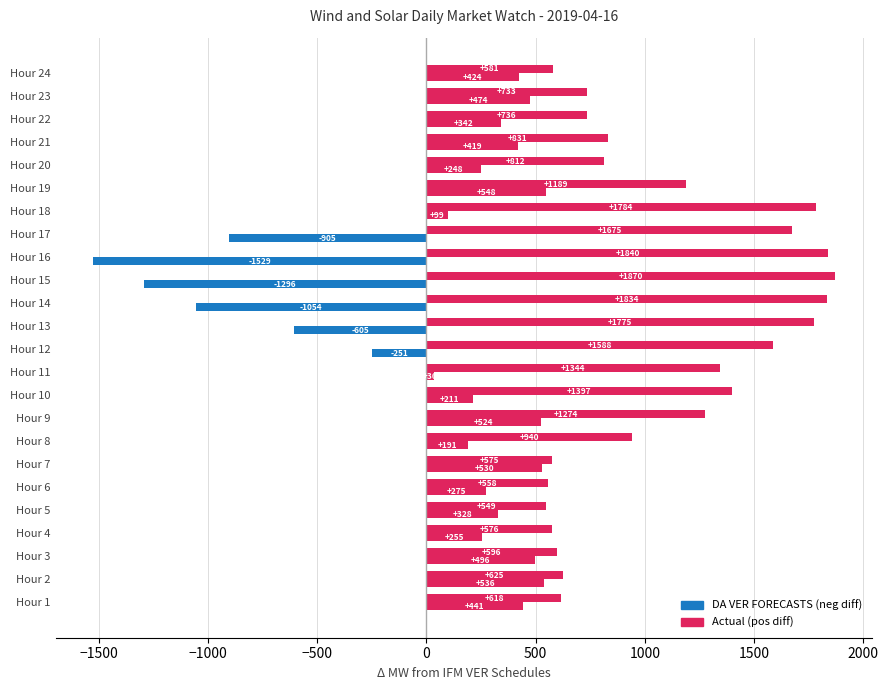

Reading left to right, what are all the values shown in this chart?

DA VER FORECASTS: 617.8	625.2	595.8	576.2	548.9	558.0	575.0	939.8	1274.4	1396.9	1344.3	1588.3	1774.6	1834.4	1870.2	1840.1	1675.4	1783.8	1188.9	811.9	831.1	735.6	733.4	580.8
Actual: 441.0	536.4	495.9	255.0	328.4	274.7	529.5	191.3	523.7	211.2	35.5	-251.2	-604.8	-1054.3	-1295.8	-1528.5	-905.4	98.7	548.2	247.6	418.8	341.6	474.2	424.2